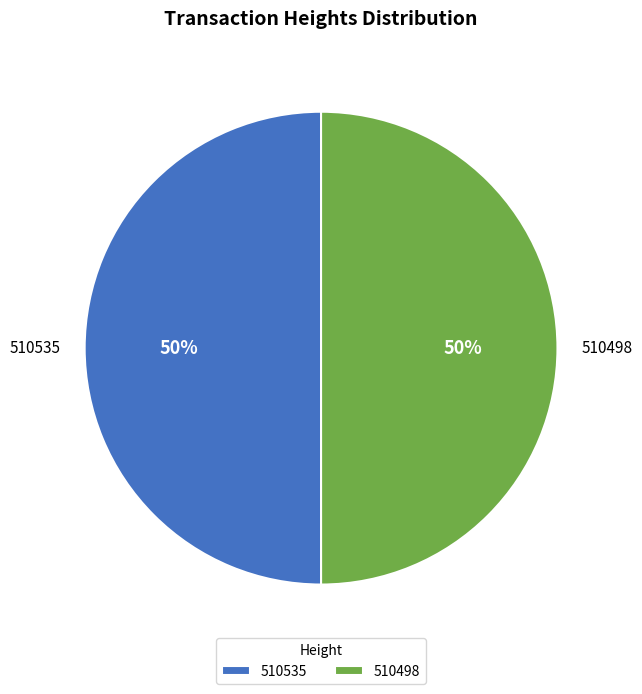

Is the sum of 510498 and 510535 greater than half?

Yes